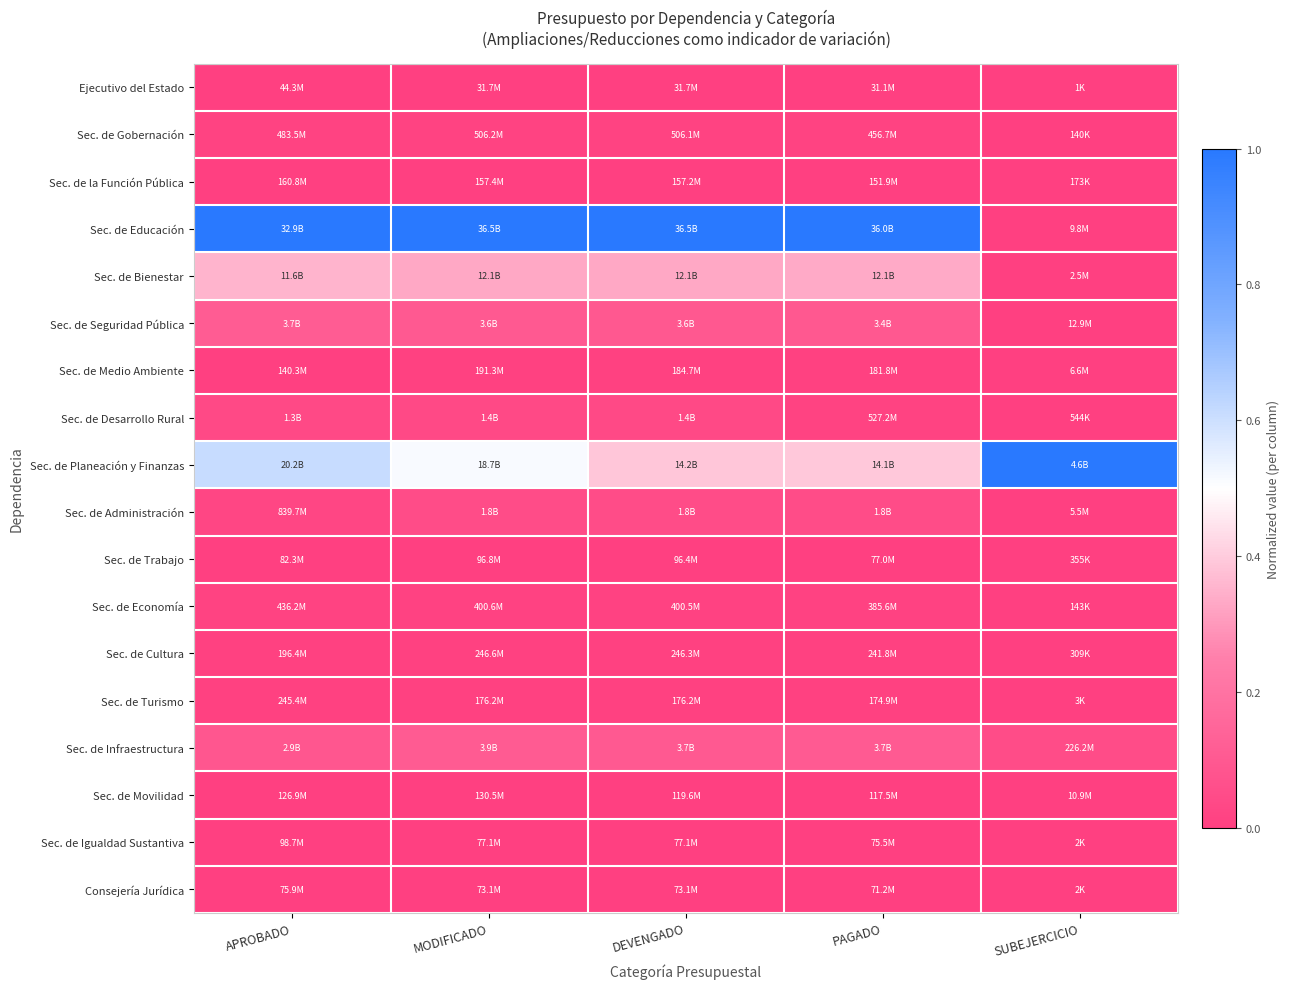

Reading left to right, transcribe all the data shown in this chart.

Ejecutivo del Estado: APROBADO=0.0	MODIFICADO=0.0	DEVENGADO=0.0	PAGADO=0.0	SUBEJERCICIO=0.0
Sec. de Gobernación: APROBADO=0.0	MODIFICADO=0.0	DEVENGADO=0.0	PAGADO=0.0	SUBEJERCICIO=0.0
Sec. de la Función Pública: APROBADO=0.0	MODIFICADO=0.0	DEVENGADO=0.0	PAGADO=0.0	SUBEJERCICIO=0.0
Sec. de Educación: APROBADO=1.0	MODIFICADO=1.0	DEVENGADO=1.0	PAGADO=1.0	SUBEJERCICIO=0.0
Sec. de Bienestar: APROBADO=0.4	MODIFICADO=0.3	DEVENGADO=0.3	PAGADO=0.3	SUBEJERCICIO=0.0
Sec. de Seguridad Pública: APROBADO=0.1	MODIFICADO=0.1	DEVENGADO=0.1	PAGADO=0.1	SUBEJERCICIO=0.0
Sec. de Medio Ambiente: APROBADO=0.0	MODIFICADO=0.0	DEVENGADO=0.0	PAGADO=0.0	SUBEJERCICIO=0.0
Sec. de Desarrollo Rural: APROBADO=0.0	MODIFICADO=0.0	DEVENGADO=0.0	PAGADO=0.0	SUBEJERCICIO=0.0
Sec. de Planeación y Finanzas: APROBADO=0.6	MODIFICADO=0.5	DEVENGADO=0.4	PAGADO=0.4	SUBEJERCICIO=1.0
Sec. de Administración: APROBADO=0.0	MODIFICADO=0.0	DEVENGADO=0.0	PAGADO=0.0	SUBEJERCICIO=0.0
Sec. de Trabajo: APROBADO=0.0	MODIFICADO=0.0	DEVENGADO=0.0	PAGADO=0.0	SUBEJERCICIO=0.0
Sec. de Economía: APROBADO=0.0	MODIFICADO=0.0	DEVENGADO=0.0	PAGADO=0.0	SUBEJERCICIO=0.0
Sec. de Cultura: APROBADO=0.0	MODIFICADO=0.0	DEVENGADO=0.0	PAGADO=0.0	SUBEJERCICIO=0.0
Sec. de Turismo: APROBADO=0.0	MODIFICADO=0.0	DEVENGADO=0.0	PAGADO=0.0	SUBEJERCICIO=0.0
Sec. de Infraestructura: APROBADO=0.1	MODIFICADO=0.1	DEVENGADO=0.1	PAGADO=0.1	SUBEJERCICIO=0.0
Sec. de Movilidad: APROBADO=0.0	MODIFICADO=0.0	DEVENGADO=0.0	PAGADO=0.0	SUBEJERCICIO=0.0
Sec. de Igualdad Sustantiva: APROBADO=0.0	MODIFICADO=0.0	DEVENGADO=0.0	PAGADO=0.0	SUBEJERCICIO=0.0
Consejería Jurídica: APROBADO=0.0	MODIFICADO=0.0	DEVENGADO=0.0	PAGADO=0.0	SUBEJERCICIO=0.0